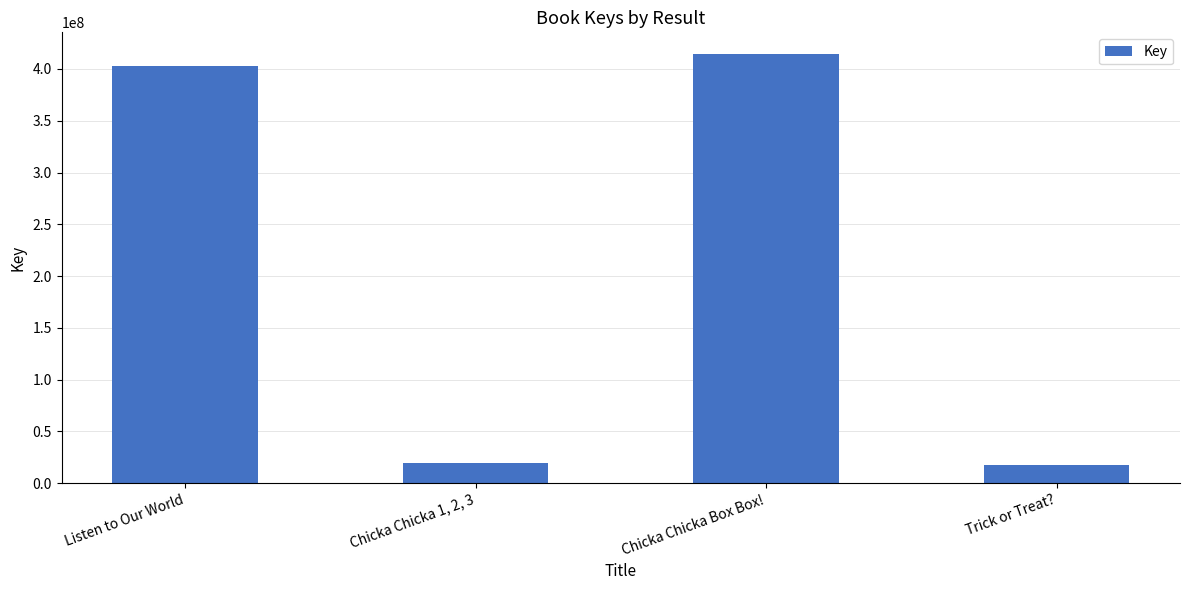

How many bars are there in total?

4